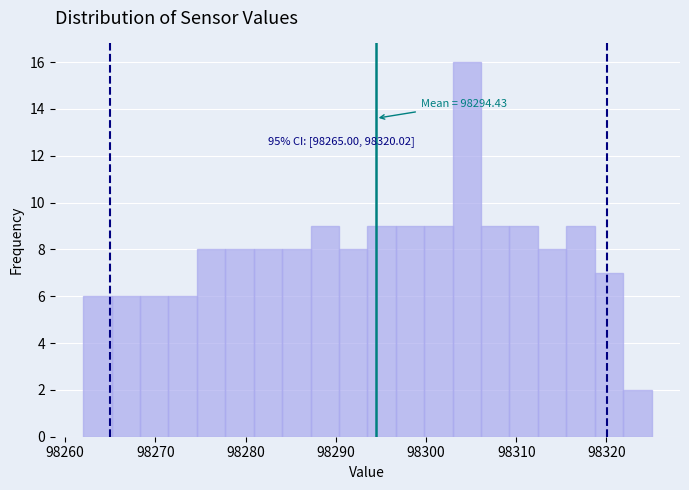

Around what value on the x-axis is the tallest bar? Give the approximate position of its centre, as read against the axis.

98305